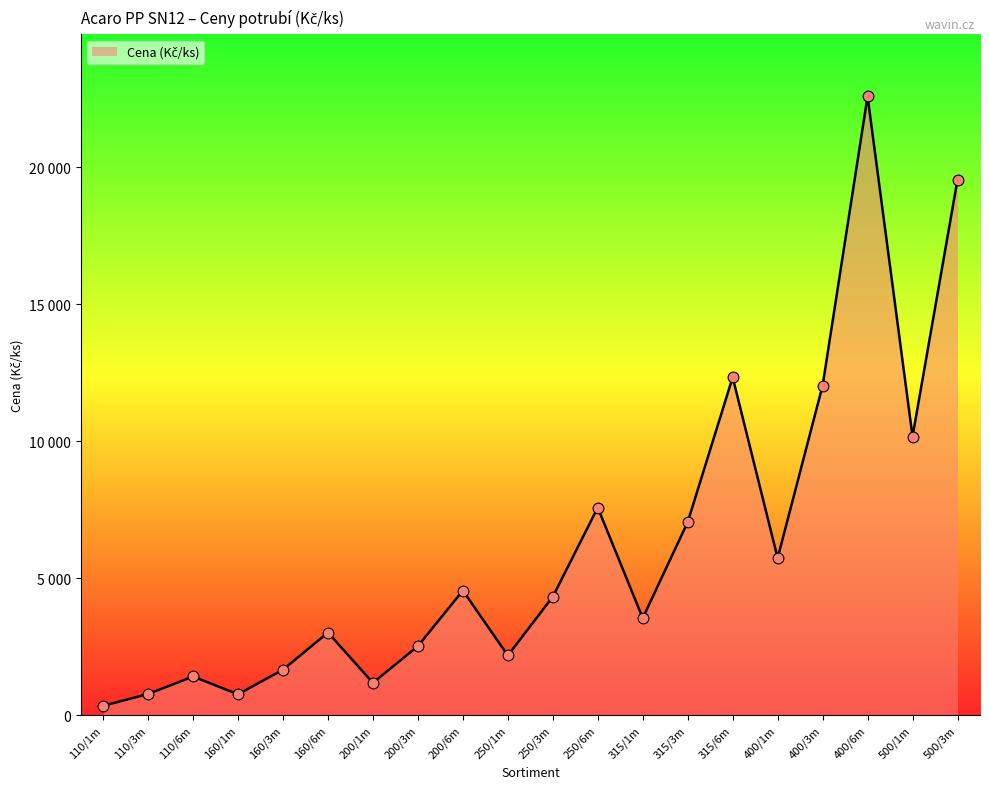

What is the change in value from 315/6m to 400/3m?

-302